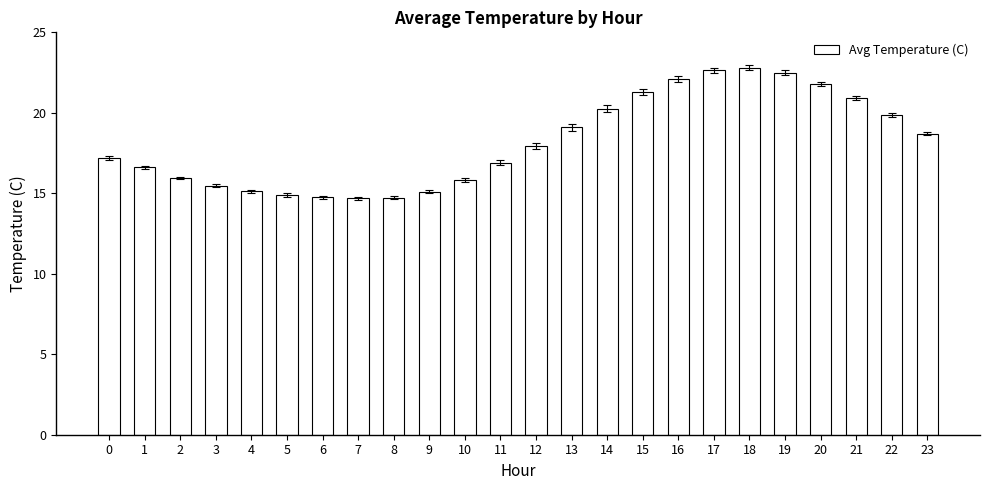

What is the smallest value displayed?

14.7